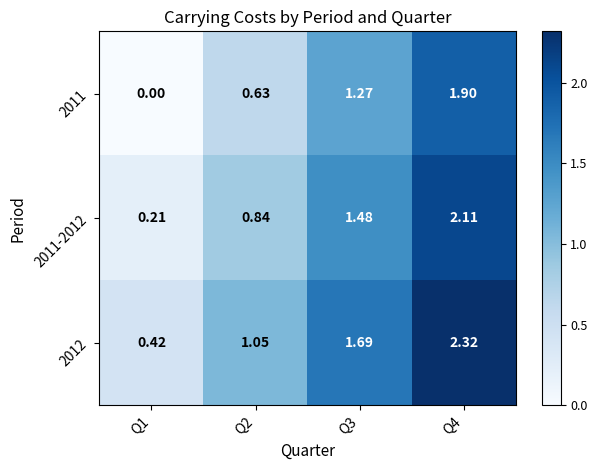

Which series has the largest total across all categories?

2012